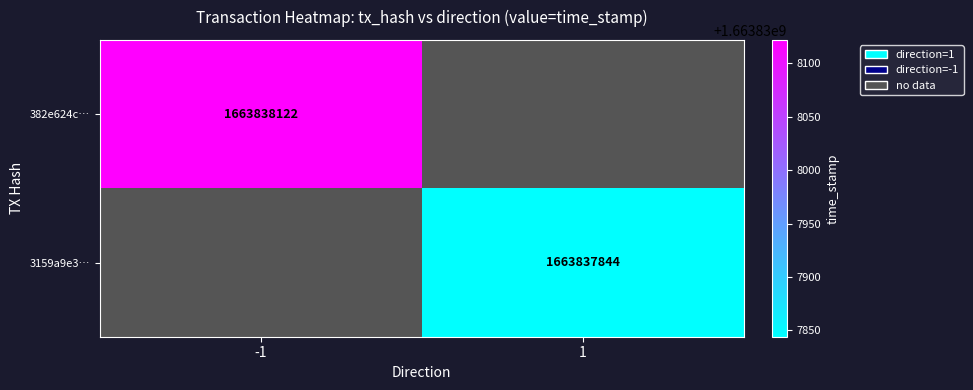

What is the spread (max minus min) of values at time_stamp?

278